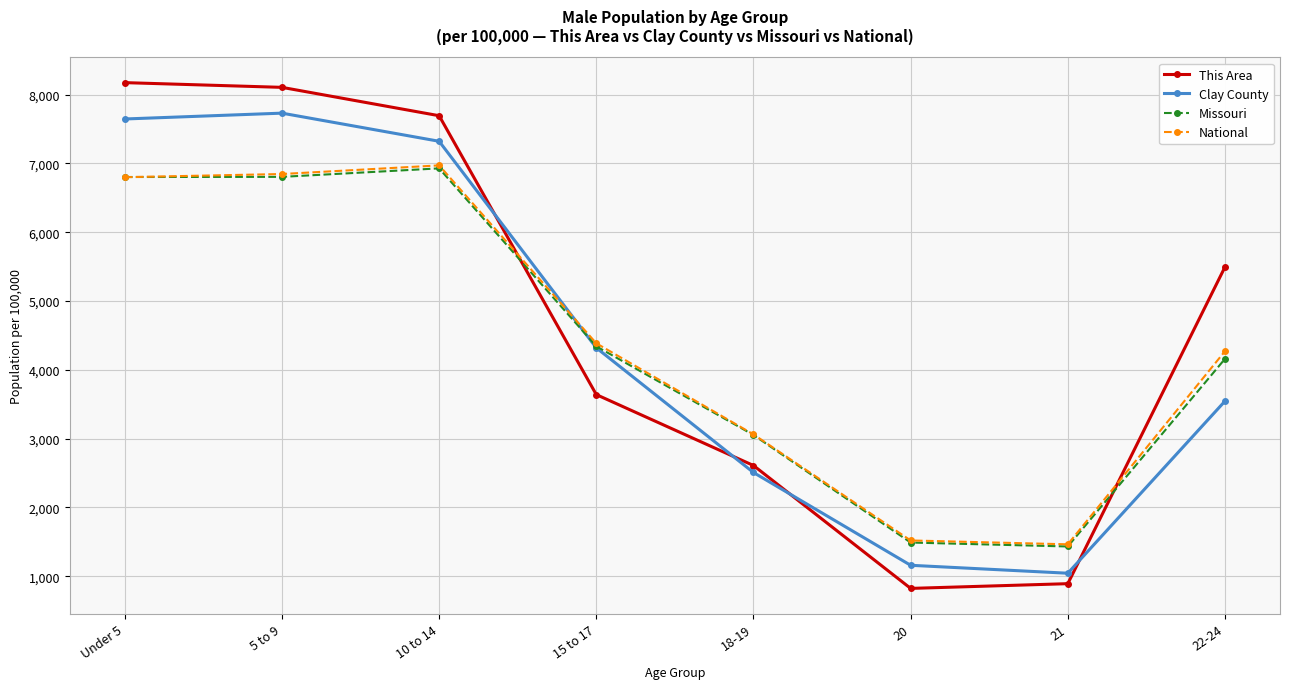

Is the value of Clay County at 10 to 14 greater than the value of This Area at 22-24?

Yes